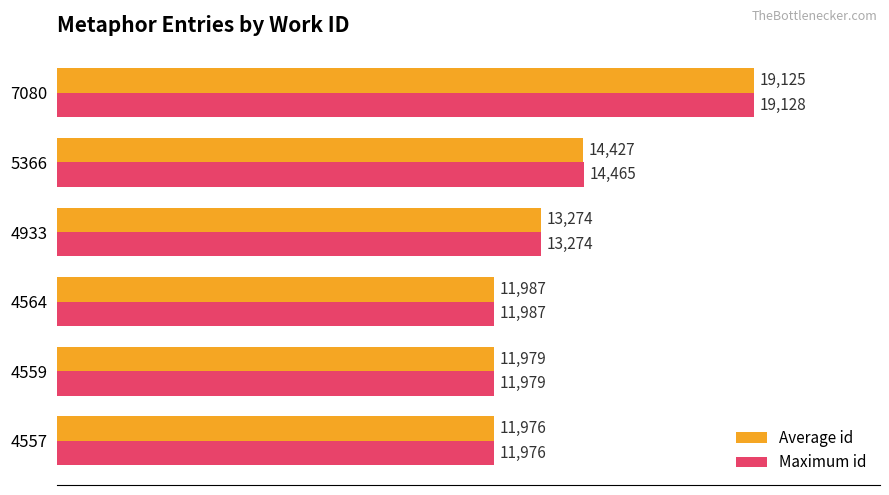

At which label is Maximum id closest to 15552?

5366